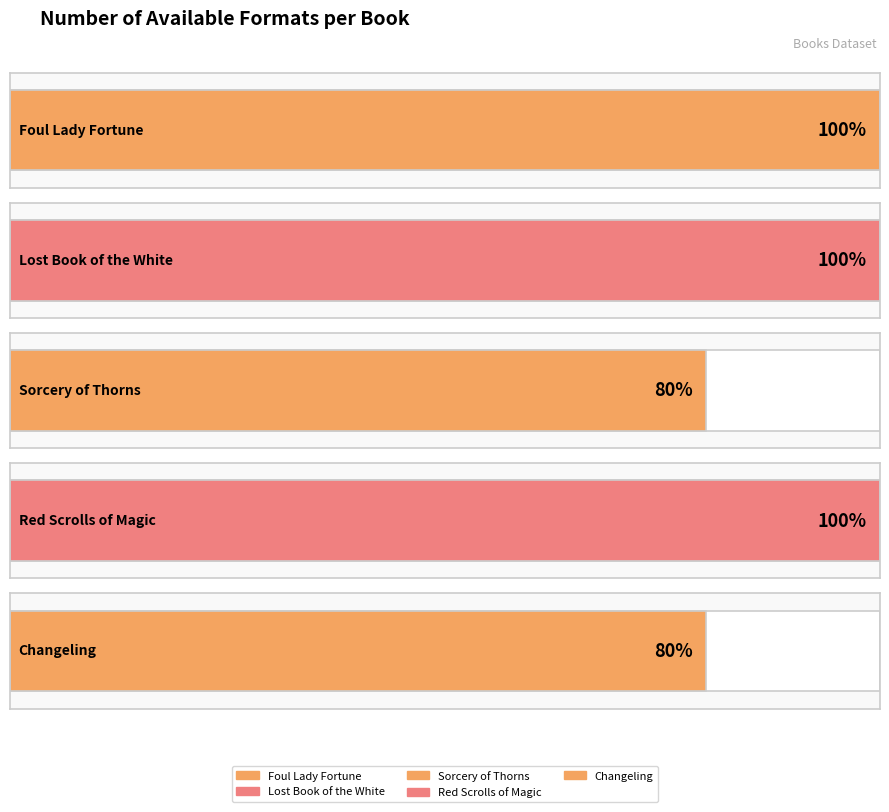

What is the label of the 1st bar from the right?

Changeling
(Philippa Gregory)